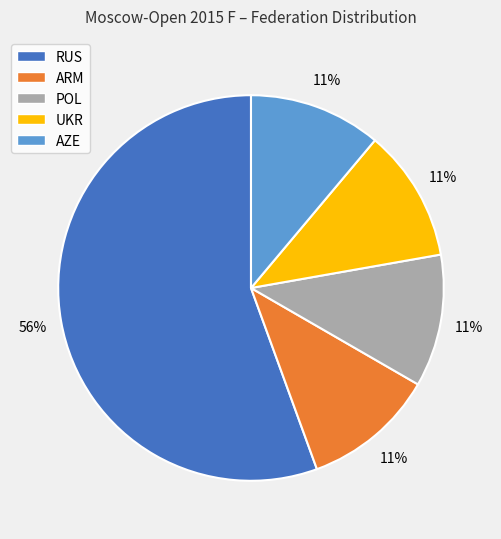

To the nearest percent, what is the combined percentage of UKR and ARM?

22%